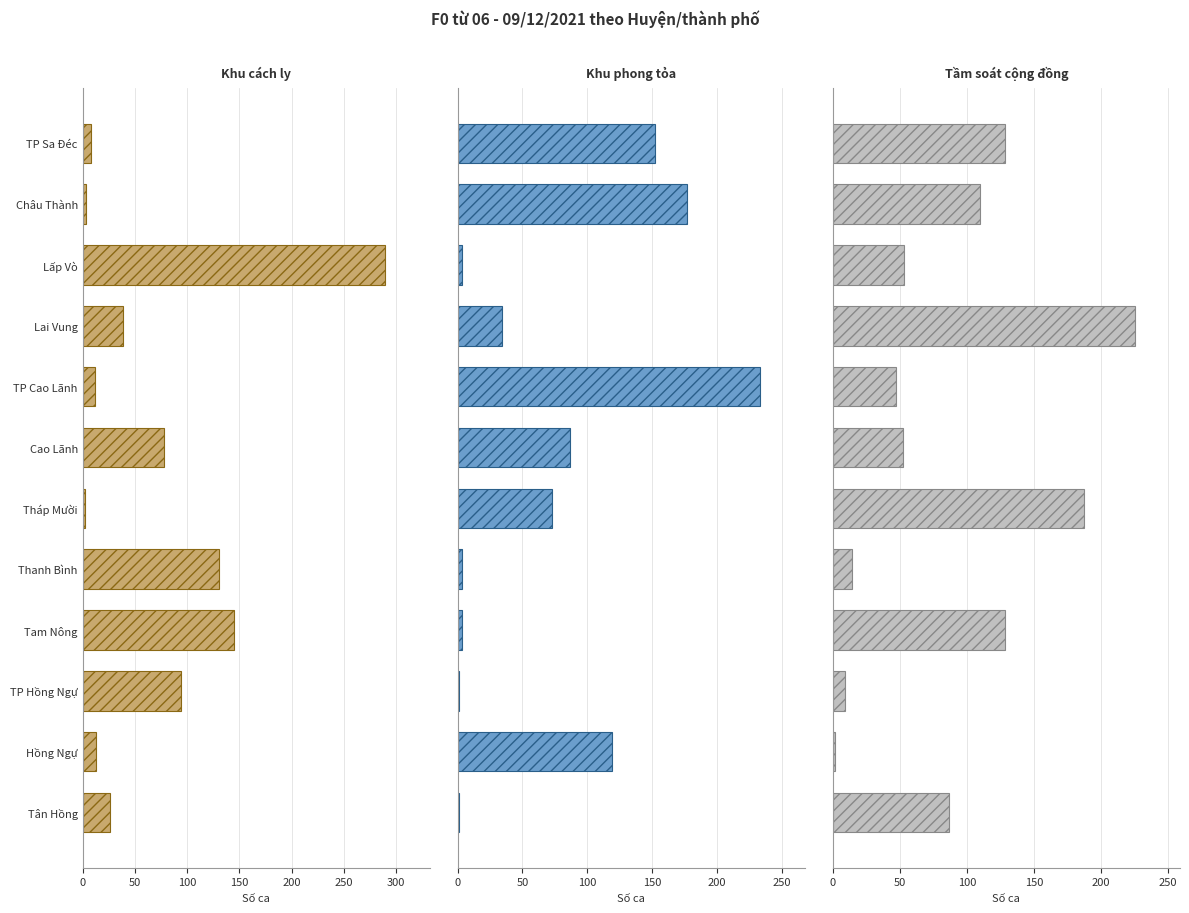

Rank the series at TP Cao Lãnh from highest to lowest value.

Khu phong tỏa, Tầm soát cộng đồng, Khu cách ly